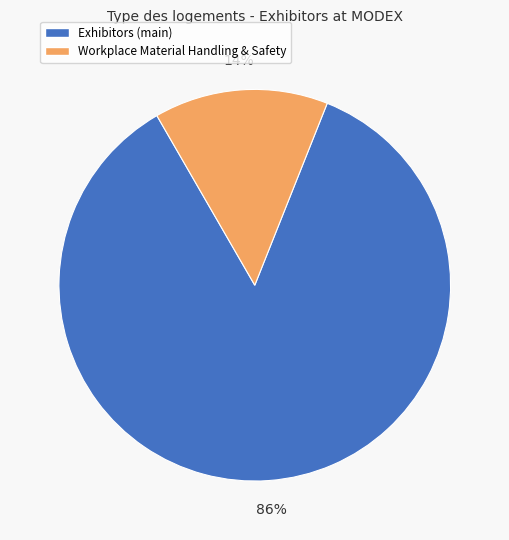

Does any single category account for the majority?

Yes